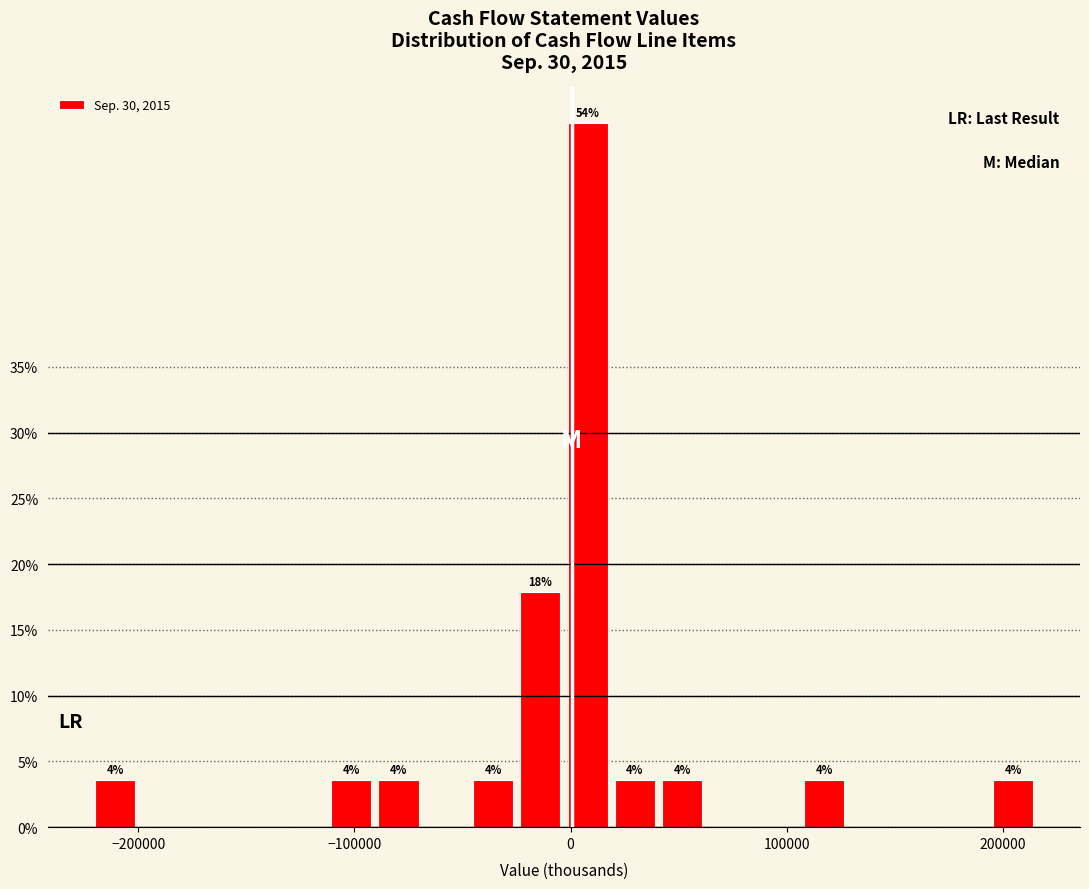

Around what value on the x-axis is the tallest bar? Give the approximate position of its centre, as read against the axis.

10000